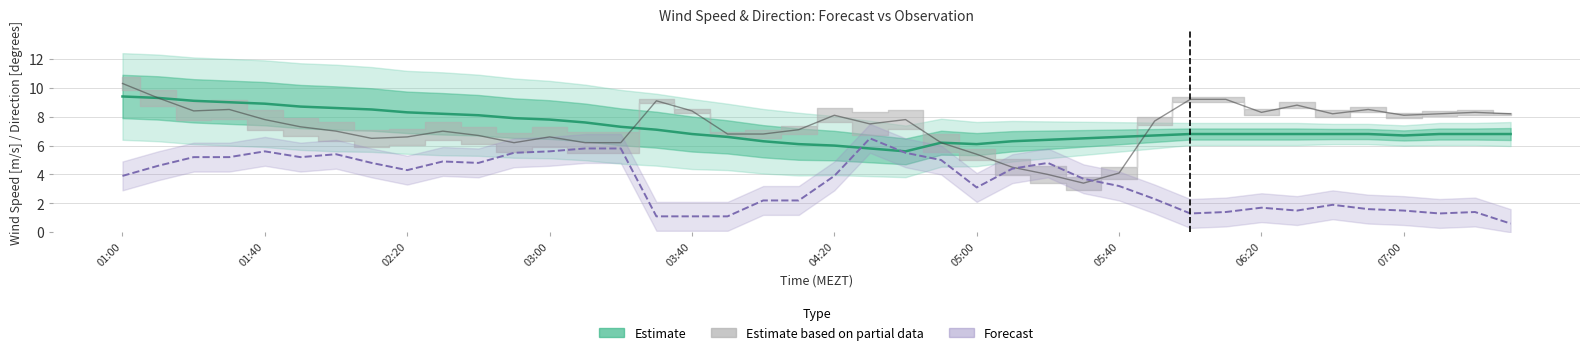

The value at 27 is 9.2. True or false?

False